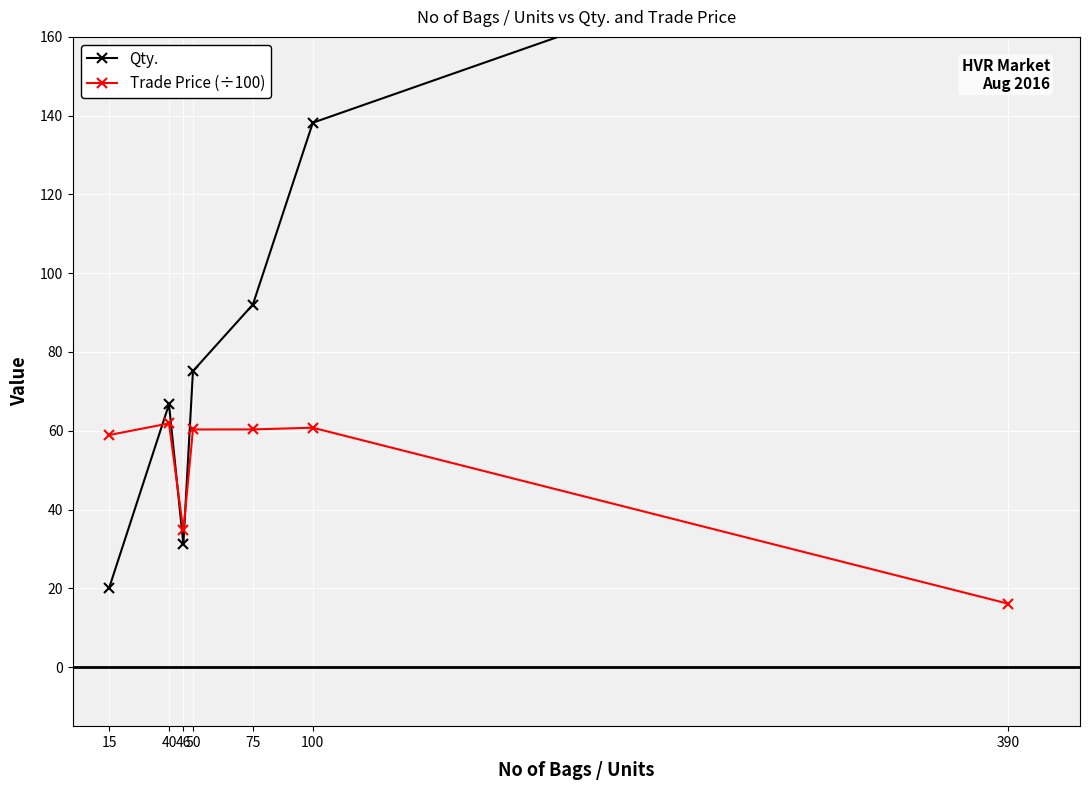

What is the average value of the Qty. series?

89.0